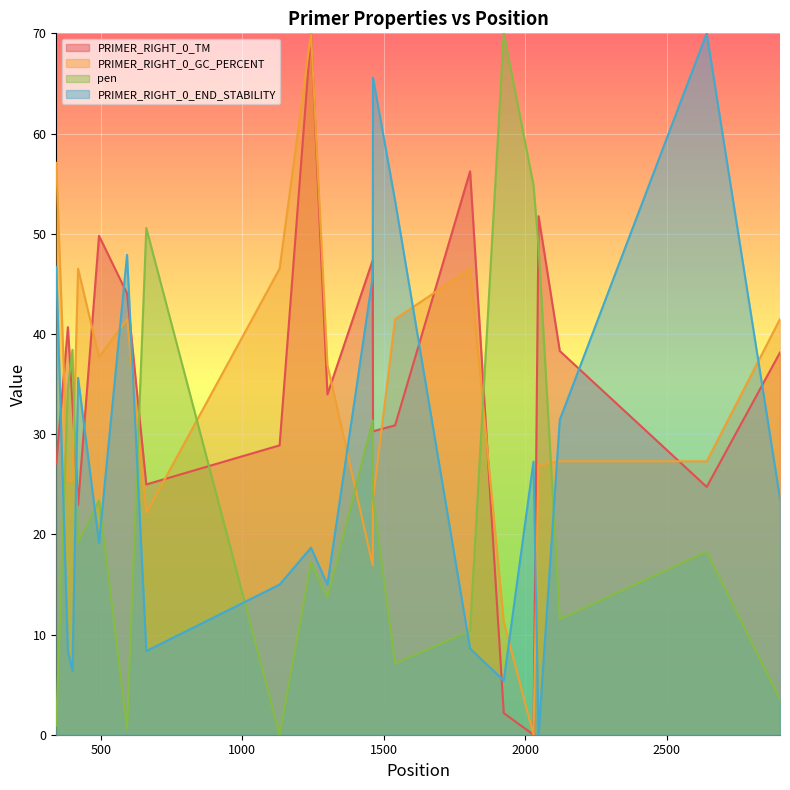

True or false: pen and PRIMER_RIGHT_0_TM cross at least once.

True